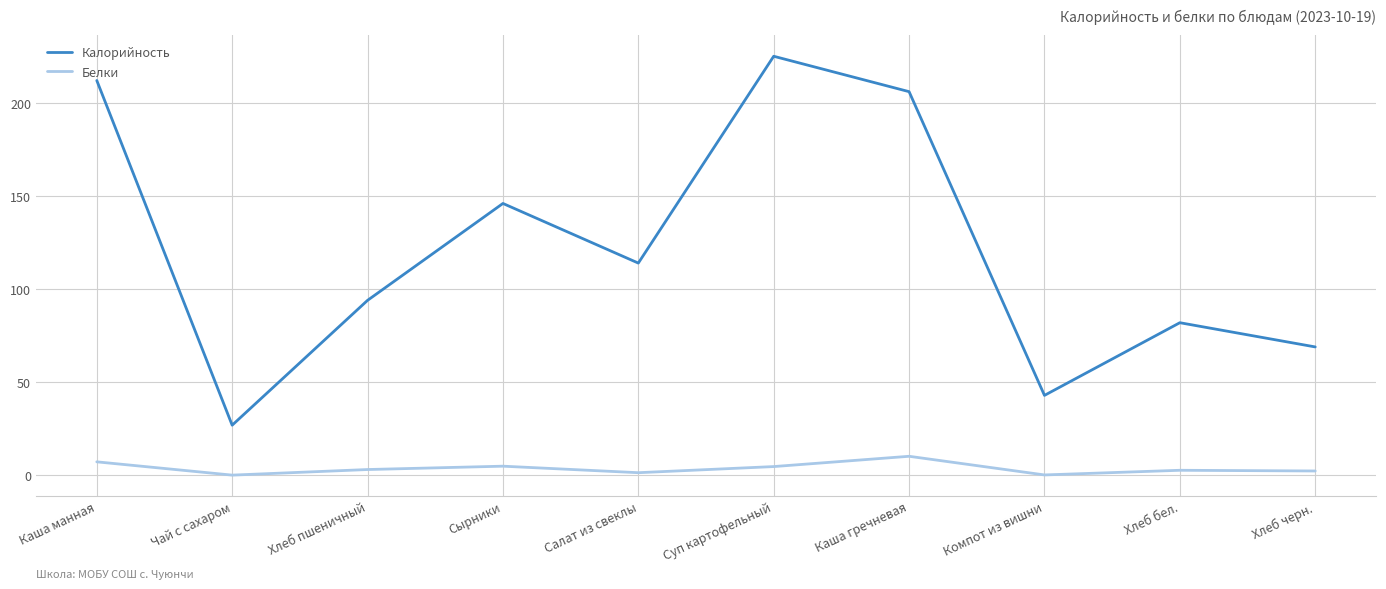

Which series has the widest spread of values?

Калорийность